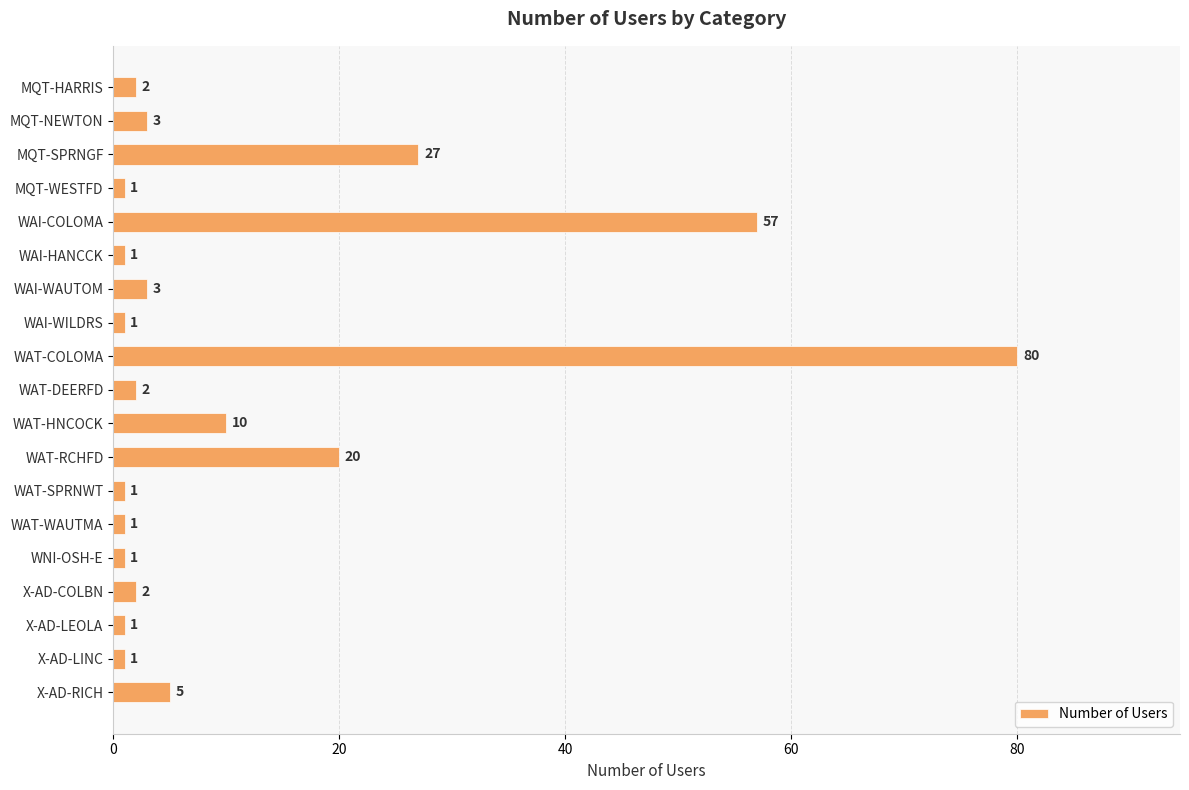

Between WAT-RCHFD and X-AD-COLBN, which is larger?

WAT-RCHFD